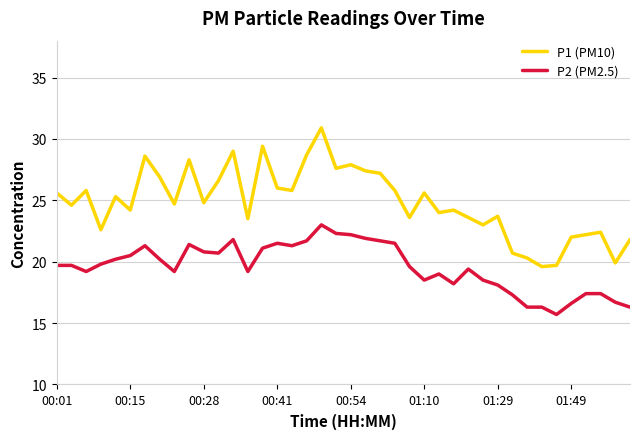

Rank the series by their maximum value, from highest to lowest.

P1 (PM10), P2 (PM2.5)